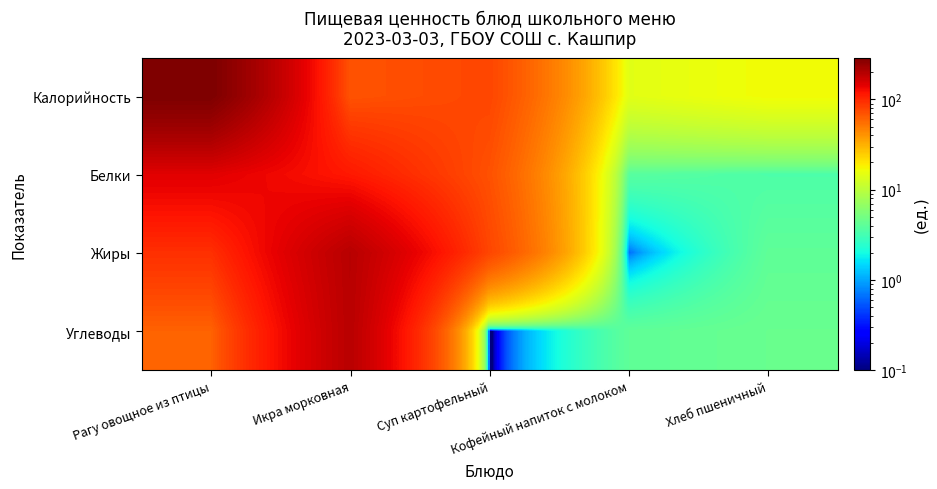

Reading right to left, list all the values displayed in this chart.

Калорийность: Хлеб пшеничный=16.9	Кофейный напиток с молоком=14.5	Суп картофельный=77.7	Икра морковная=69.2	Рагу овощное из птицы=289.7
Белки: Хлеб пшеничный=3.5	Кофейный напиток с молоком=3.8	Суп картофельный=70.5	Икра морковная=113.9	Рагу овощное из птицы=145.6
Жиры: Хлеб пшеничный=4.1	Кофейный напиток с молоком=0.6	Суп картофельный=77.7	Икра морковная=194.1	Рагу овощное из птицы=93.8
Углеводы: Хлеб пшеничный=4.5	Кофейный напиток с молоком=4.1	Суп картофельный=0.0	Икра морковная=193.0	Рагу овощное из птицы=61.1